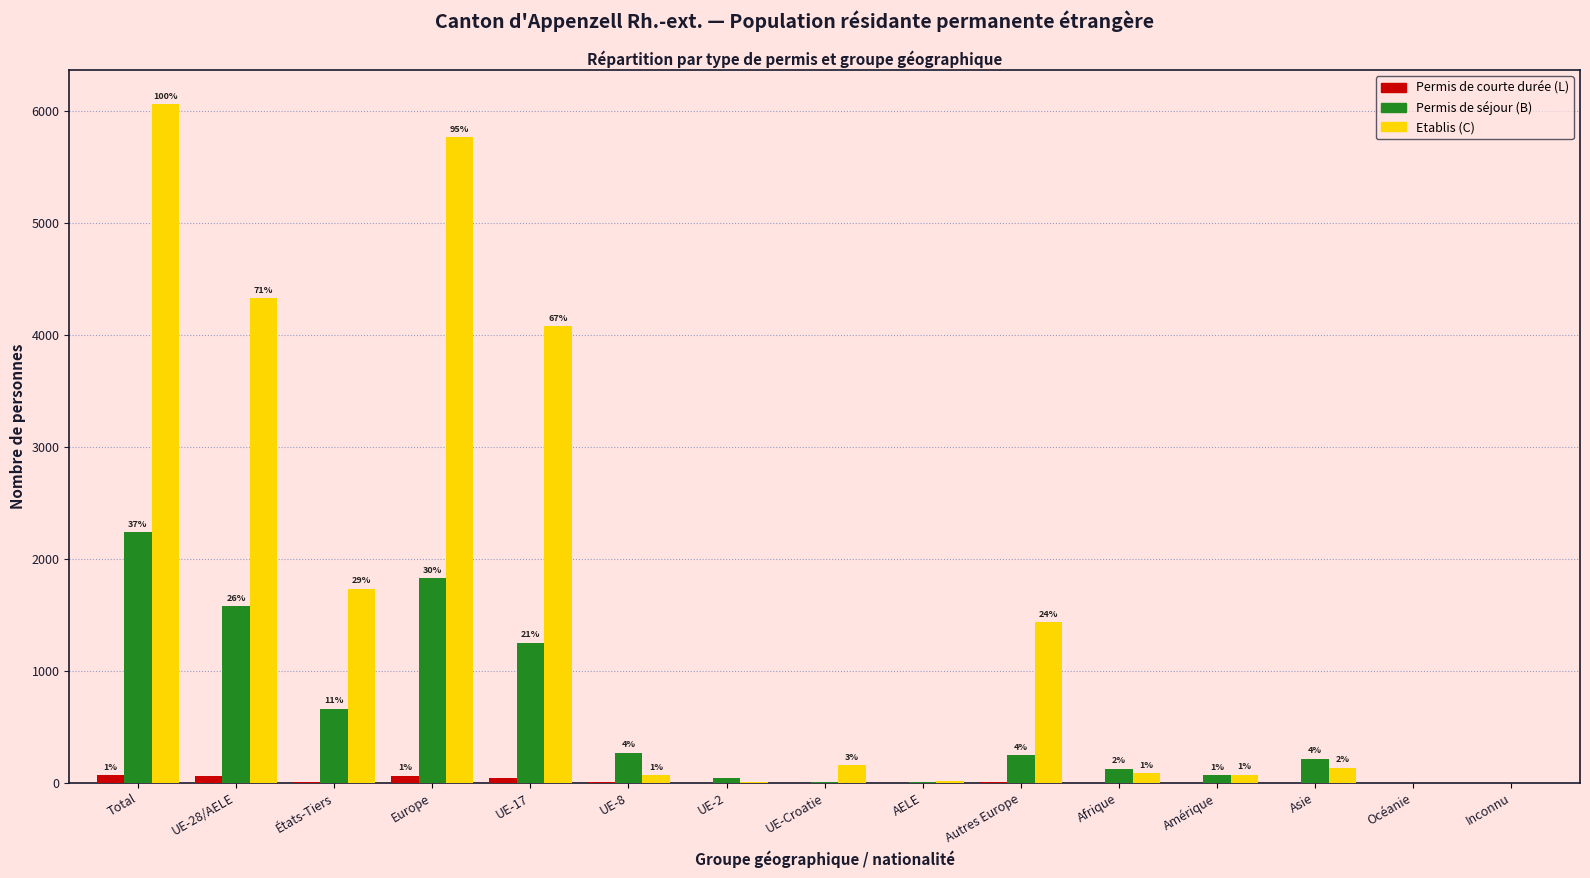

Reading left to right, what are all the values shown in this chart?

Permis de courte durée (L): Total=70	UE-28/AELE=60	États-Tiers=10	Europe=66	UE-17=47	UE-8=11	UE-2=2	UE-Croatie=0	AELE=0	Autres Europe=6	Afrique=0	Amérique=1	Asie=3	Océanie=0	Inconnu=0
Permis de séjour (B): Total=2241	UE-28/AELE=1578	États-Tiers=663	Europe=1828	UE-17=1251	UE-8=269	UE-2=44	UE-Croatie=10	AELE=4	Autres Europe=250	Afrique=128	Amérique=67	Asie=216	Océanie=2	Inconnu=0
Etablis (C): Total=6063	UE-28/AELE=4330	États-Tiers=1733	Europe=5766	UE-17=4080	UE-8=70	UE-2=5	UE-Croatie=159	AELE=16	Autres Europe=1436	Afrique=88	Amérique=72	Asie=136	Océanie=0	Inconnu=1